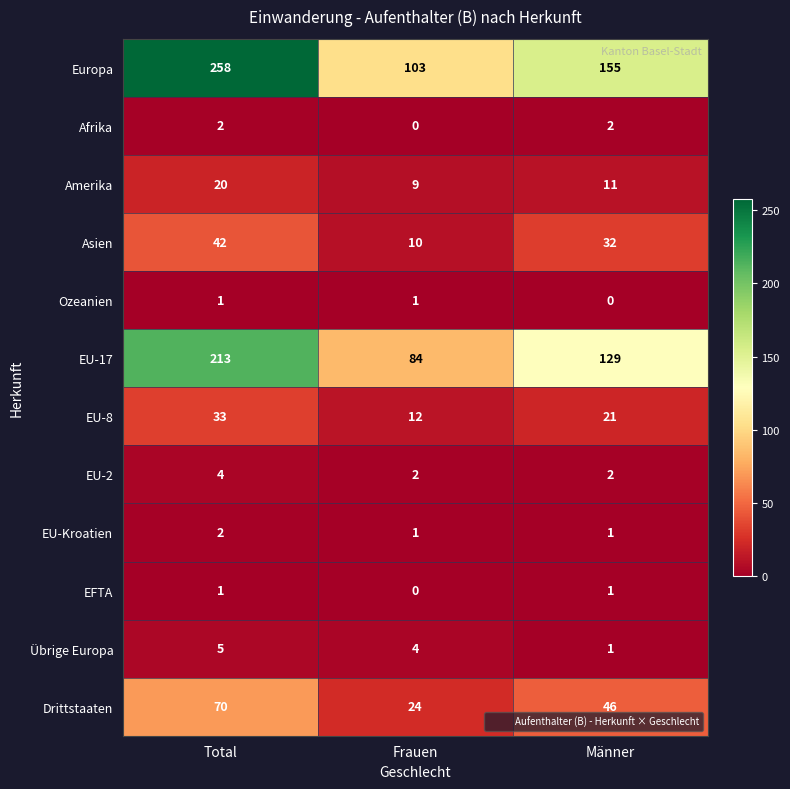

What is the spread (max minus min) of values at Frauen?

103